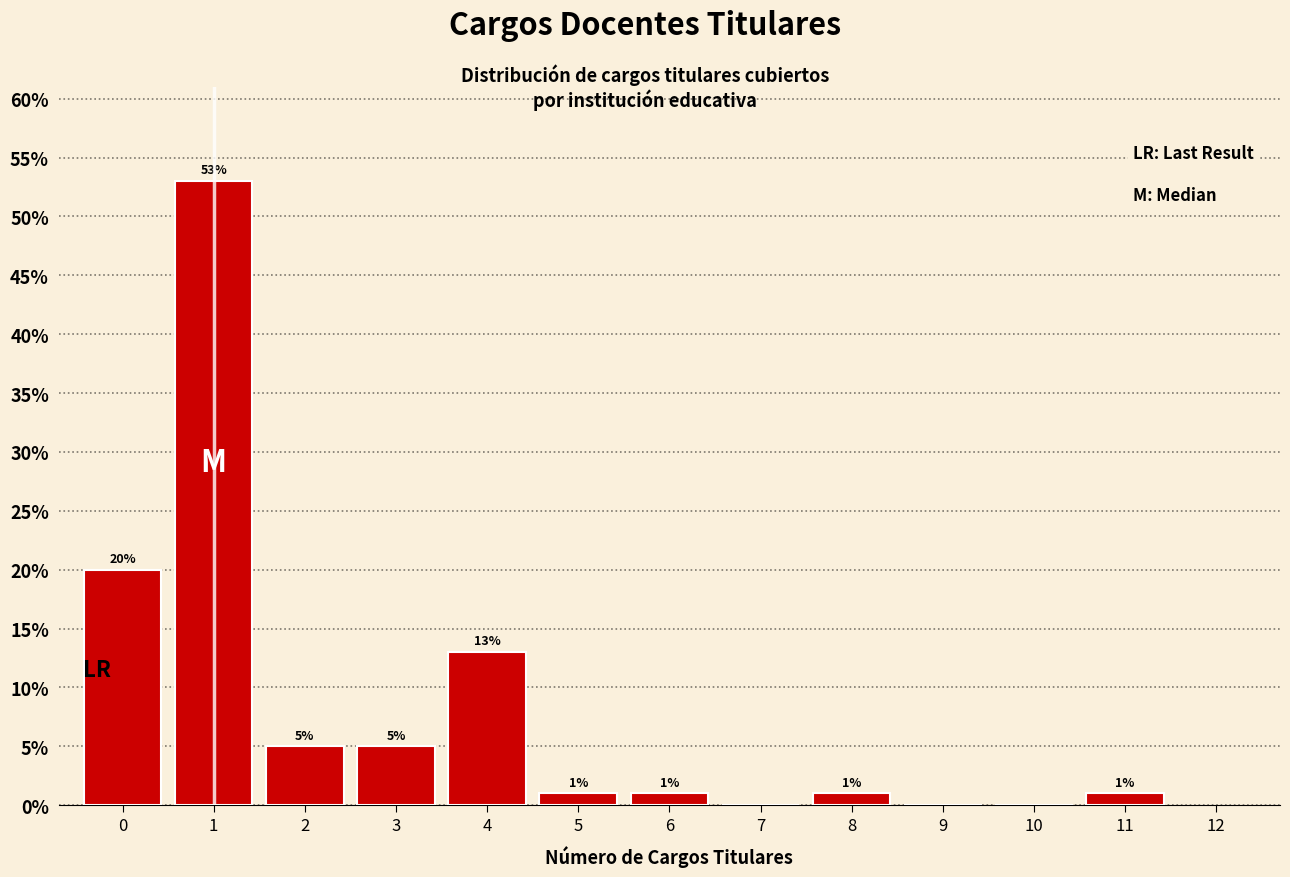

Which range on the x-axis has the tallest bar?

0.5 to 1.5